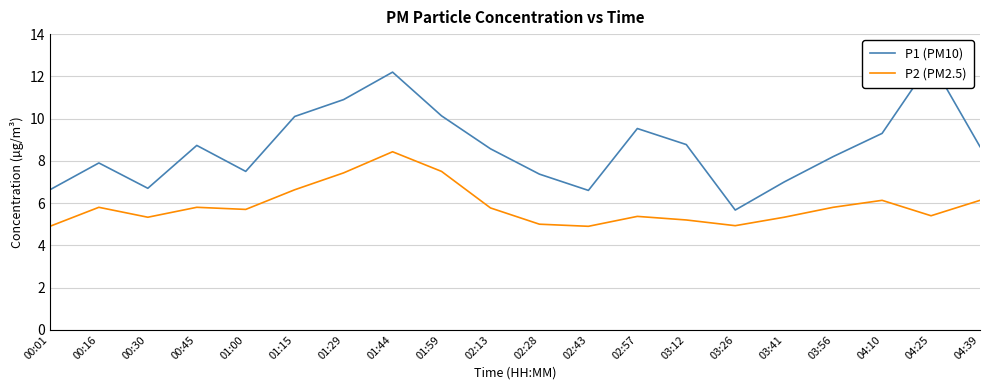

What is the difference between the P1 (PM10) values at 01:15 and 03:56?

1.9